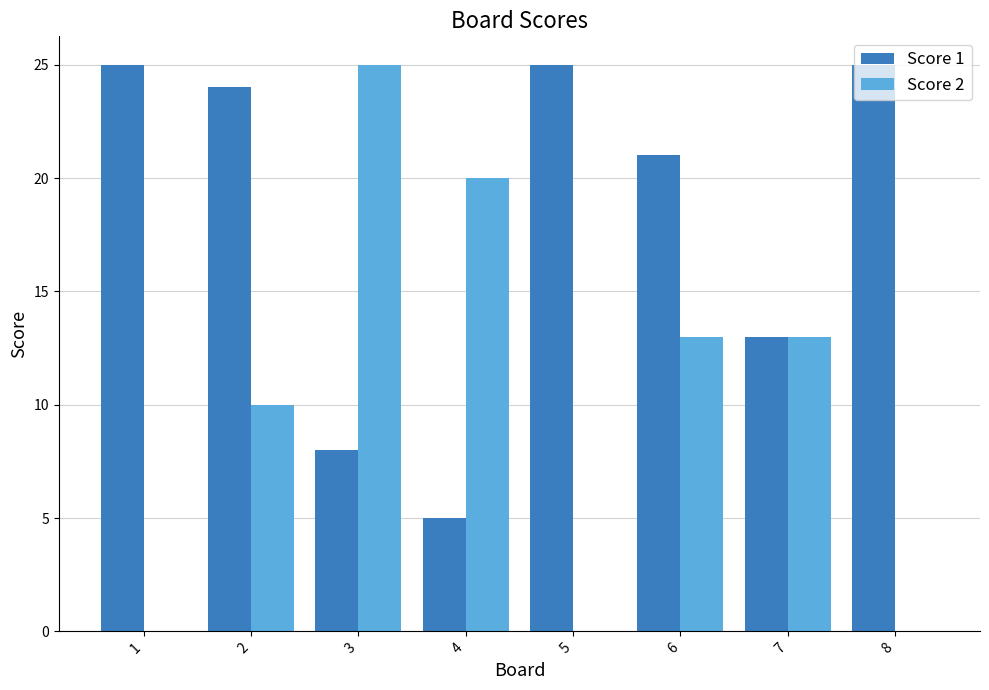

What is the maximum value shown in the chart?

25